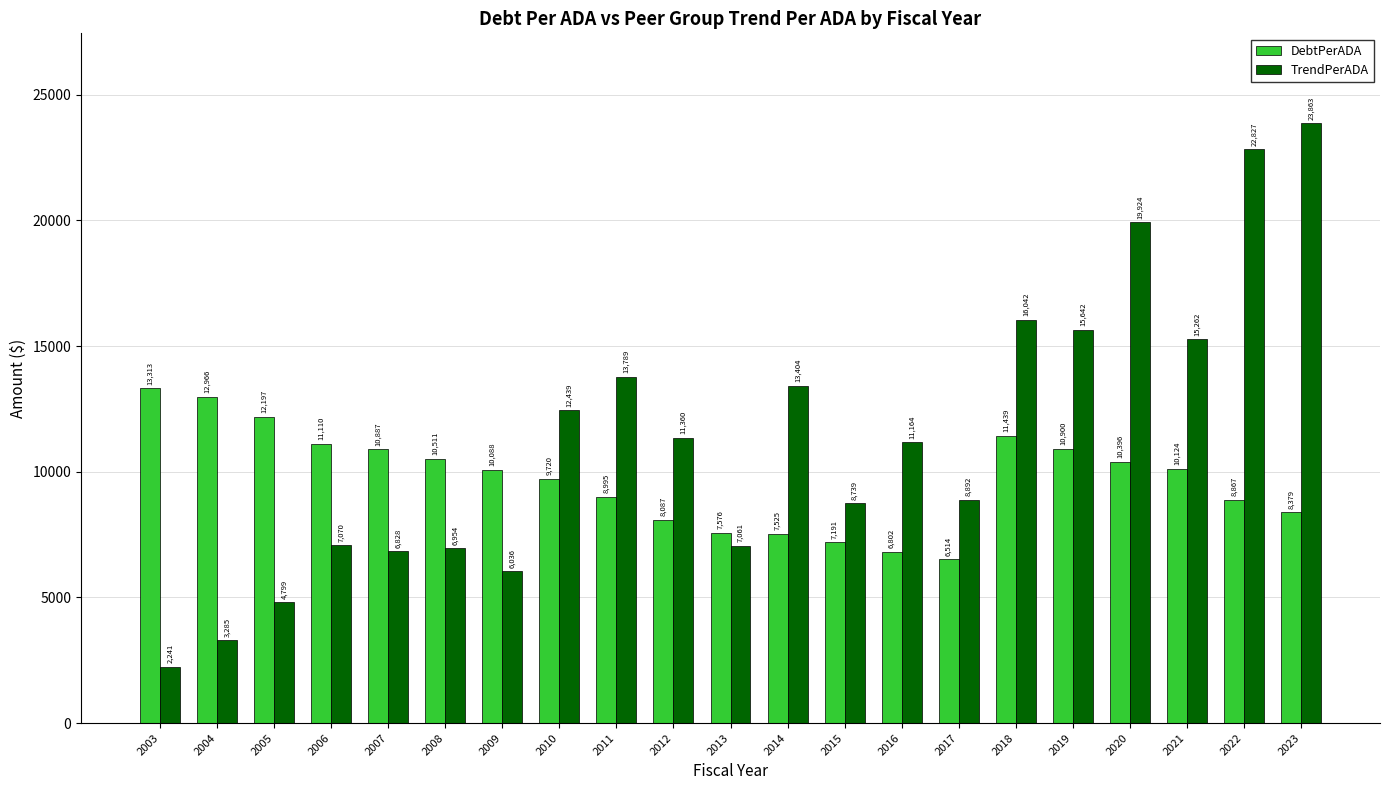

What is the spread (max minus min) of values at 2006?

4039.8